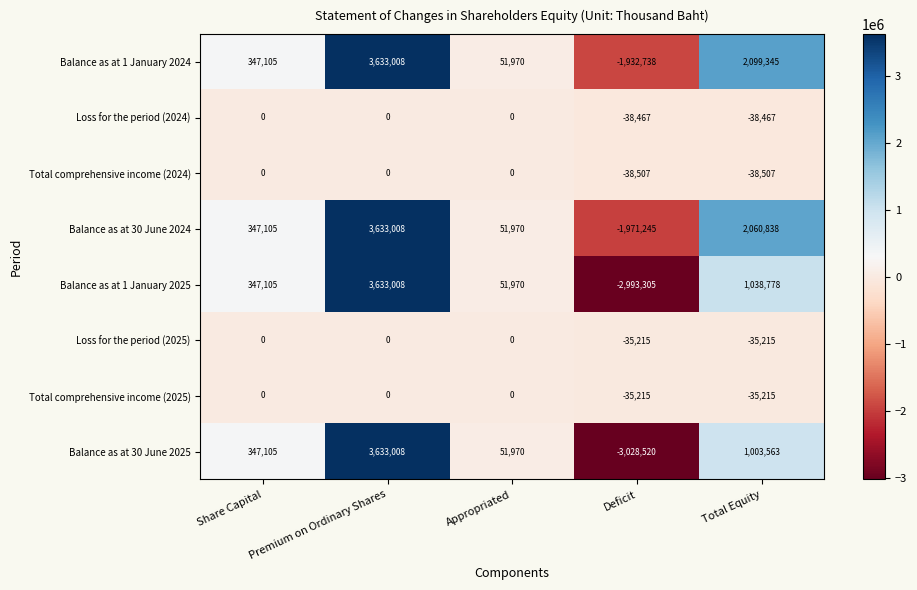

How many distinct data groups are displayed?

8